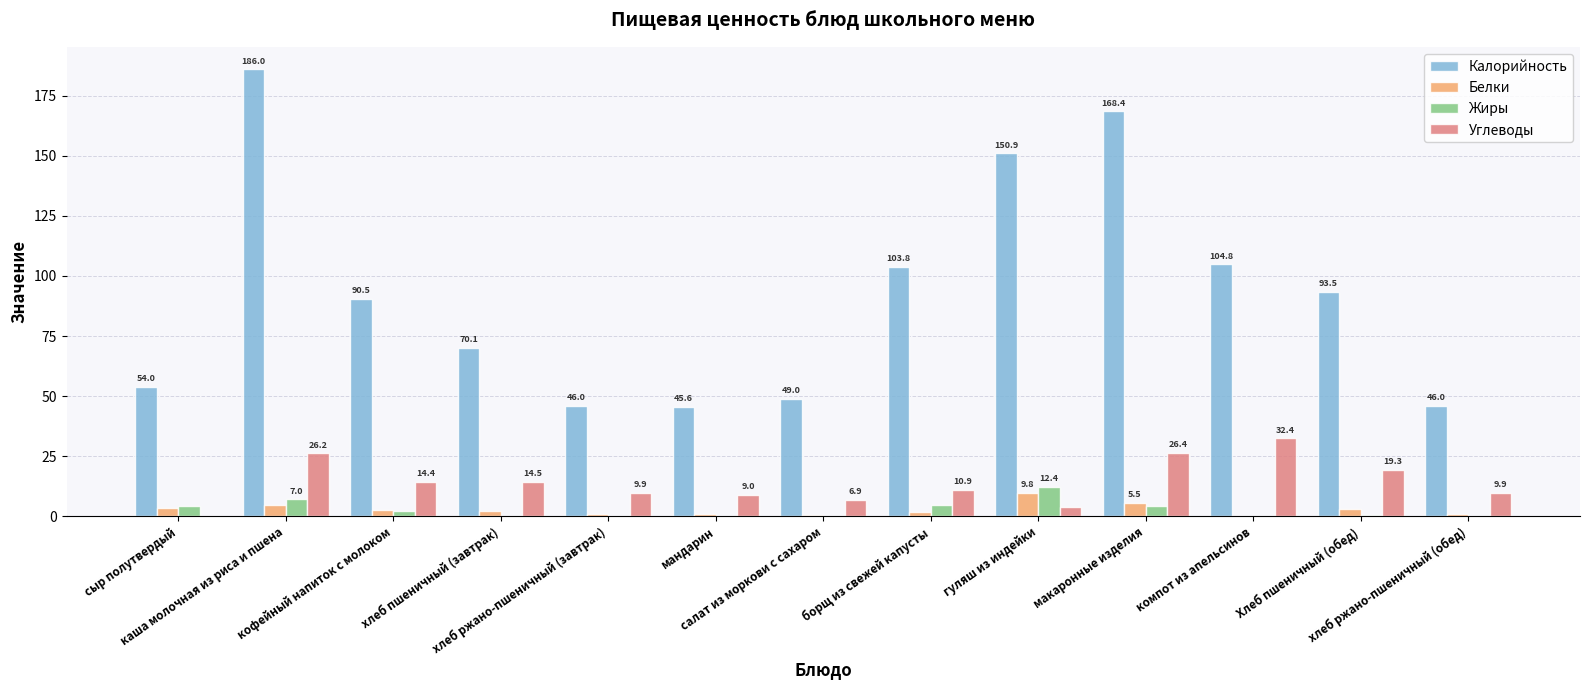

At which label is Жиры closest to 6?

каша молочная из риса и пшена